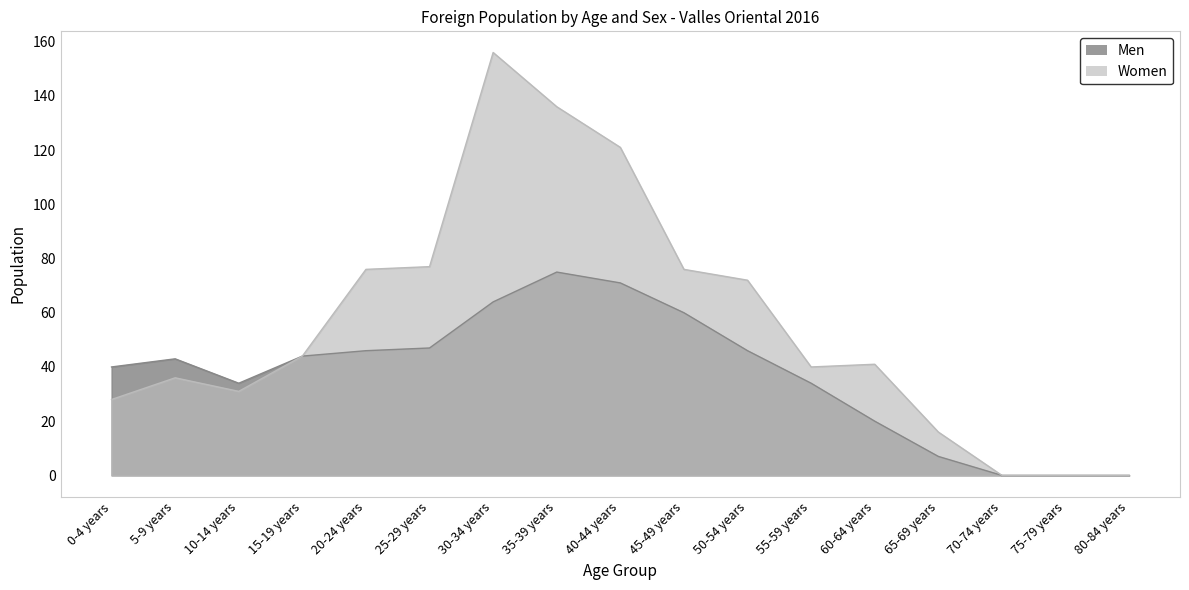

What is the label of the 8th point from the right?

45-49 years